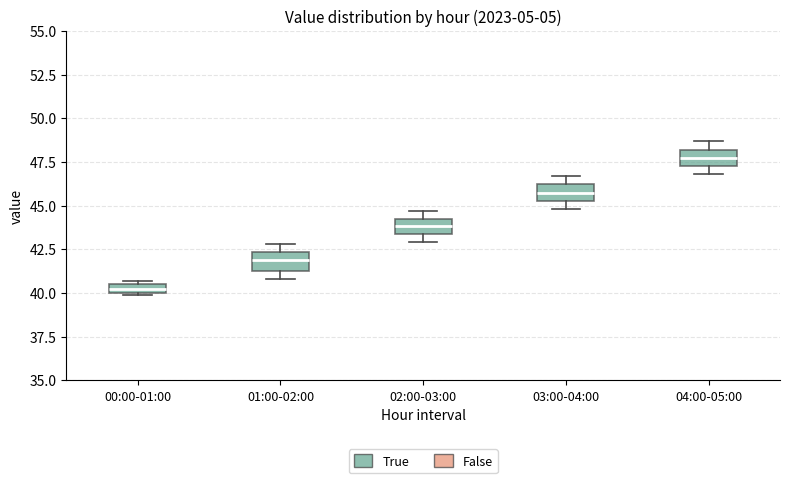

Which box's median line is the lowest?

00:00-01:00